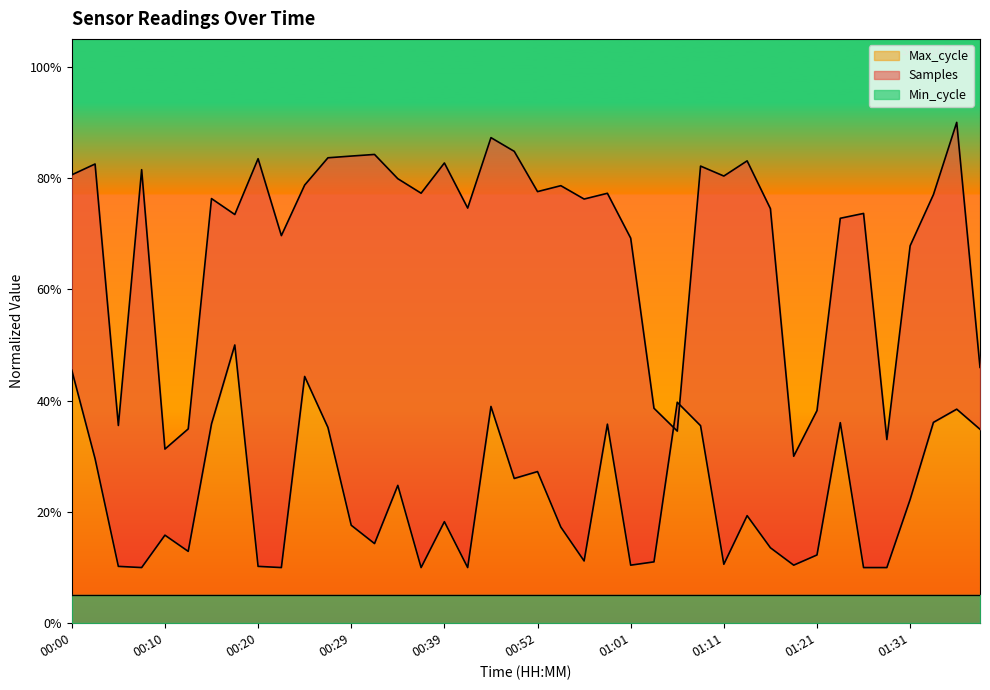

Where is Samples nearest to the value 0?

01:19